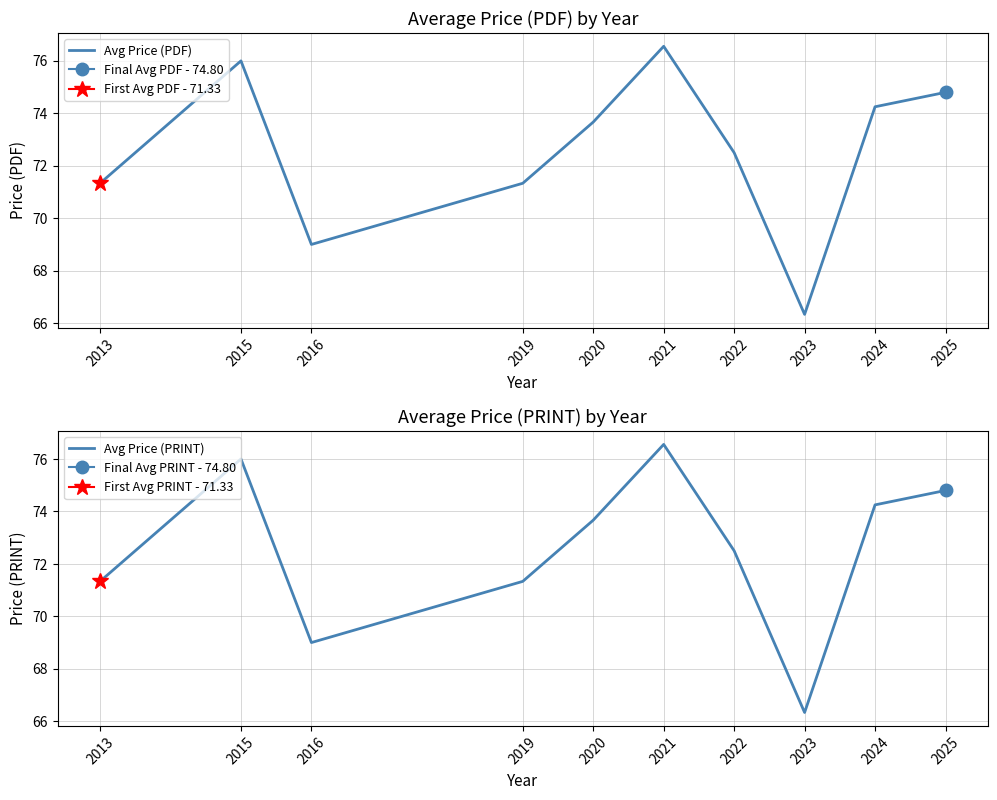

The value of Avg Price (PRINT) at 2019 is 71.3. True or false?

True